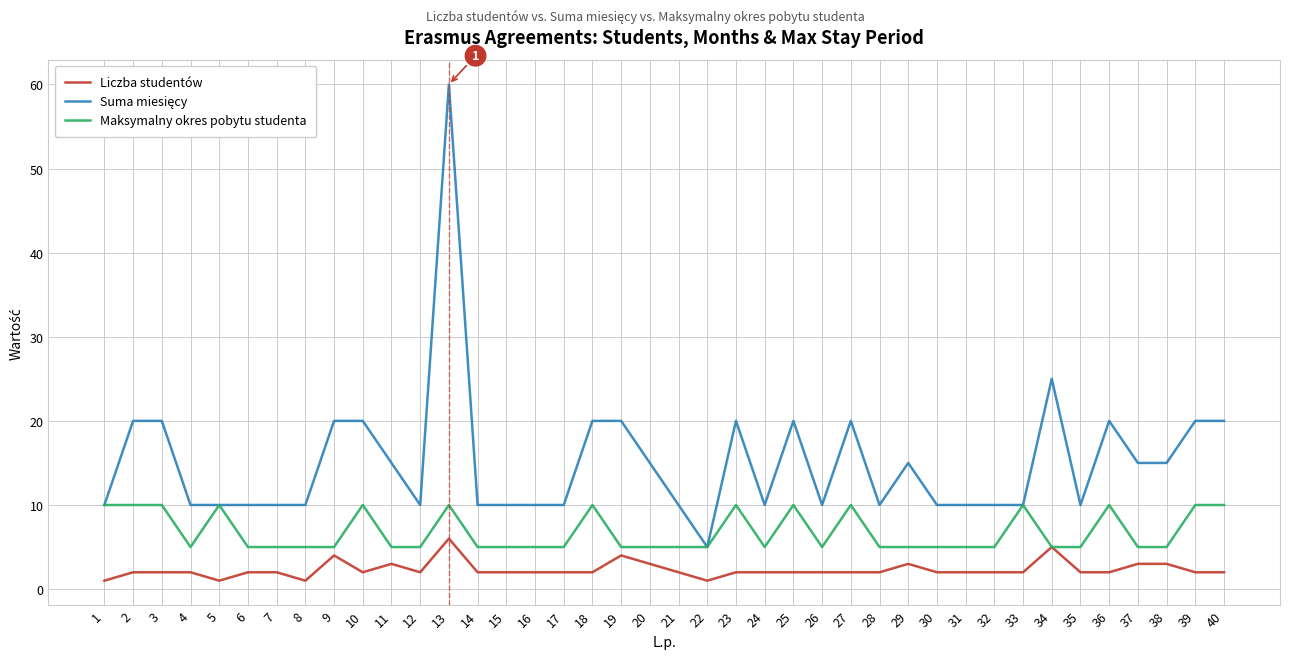

Does the chart display data point markers on the line(s)?

No